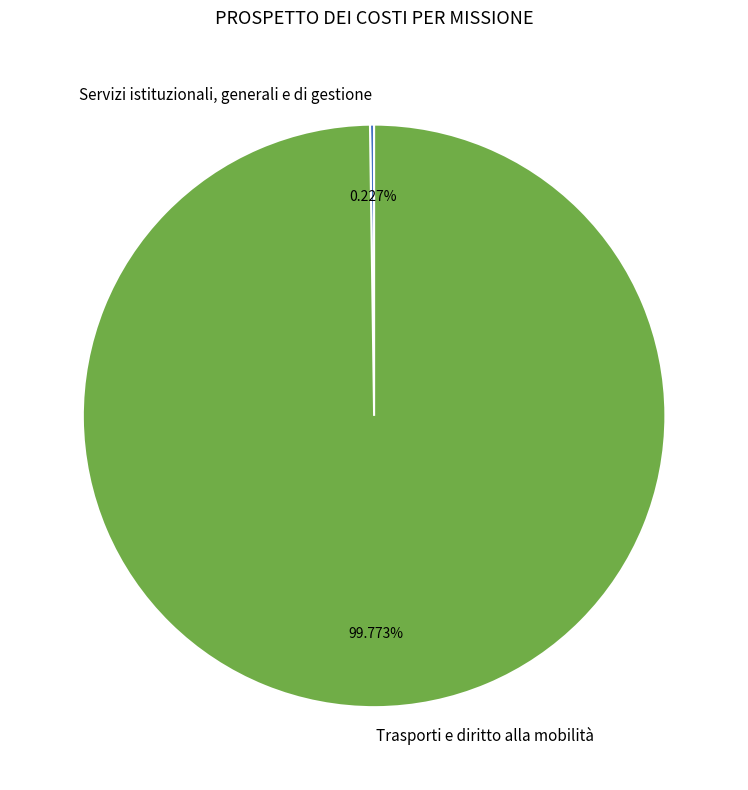

Which slice is the largest?

Trasporti e diritto alla mobilità